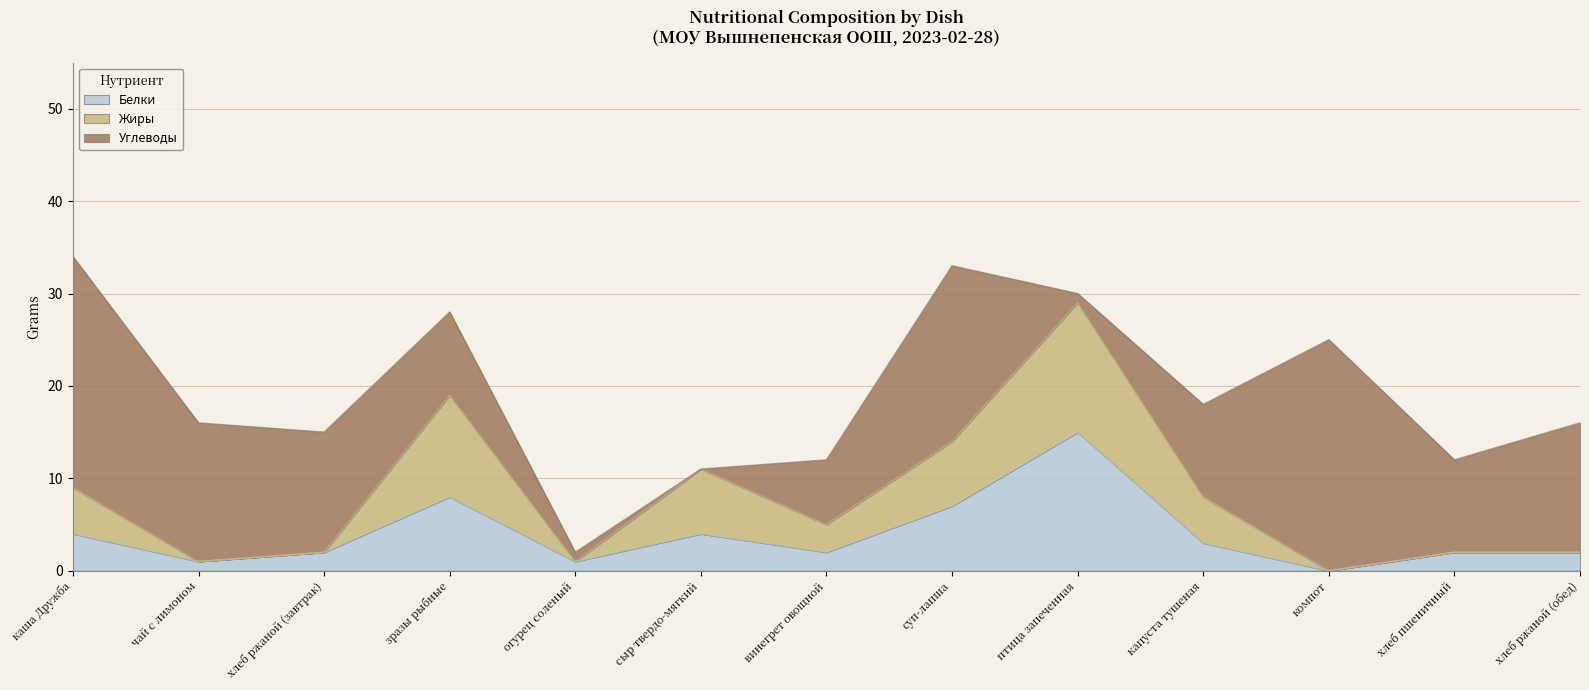

What is the total value across all series at компот?

25